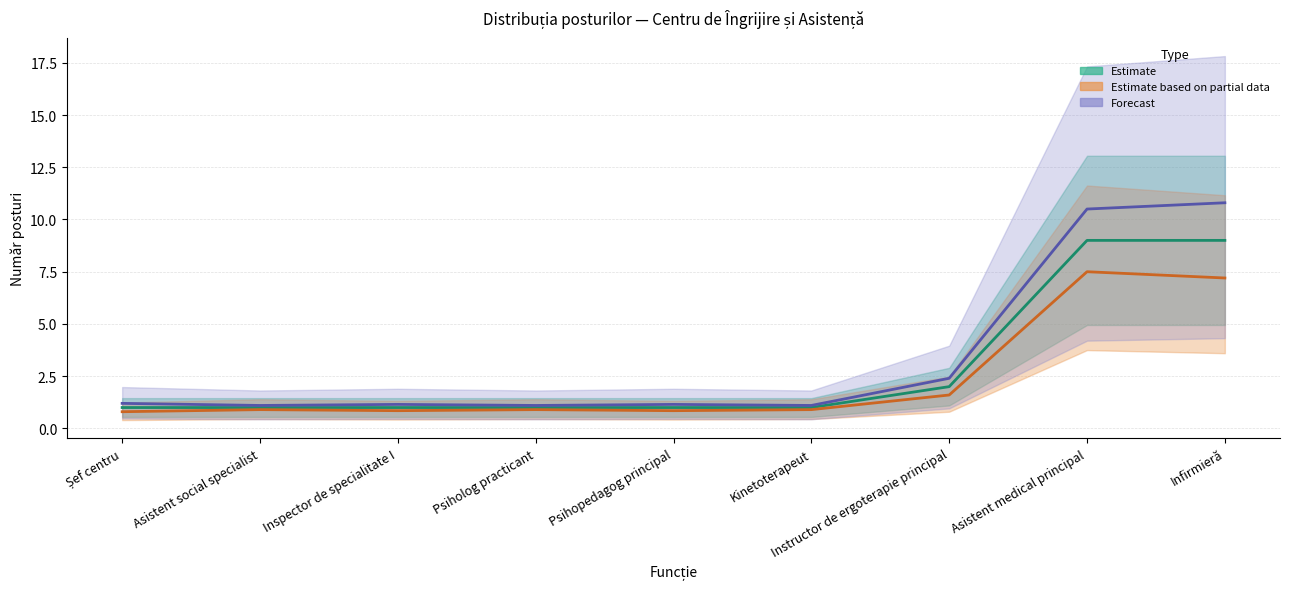

Reading left to right, transcribe all the data shown in this chart.

Estimate: 1.0	1.0	1.0	1.0	1.0	1.0	2.0	9.0	9.0
Estimate based on partial data: 0.8	0.9	0.8	0.9	0.8	0.9	1.6	7.5	7.2
Forecast: 1.2	1.1	1.1	1.1	1.1	1.1	2.4	10.5	10.8